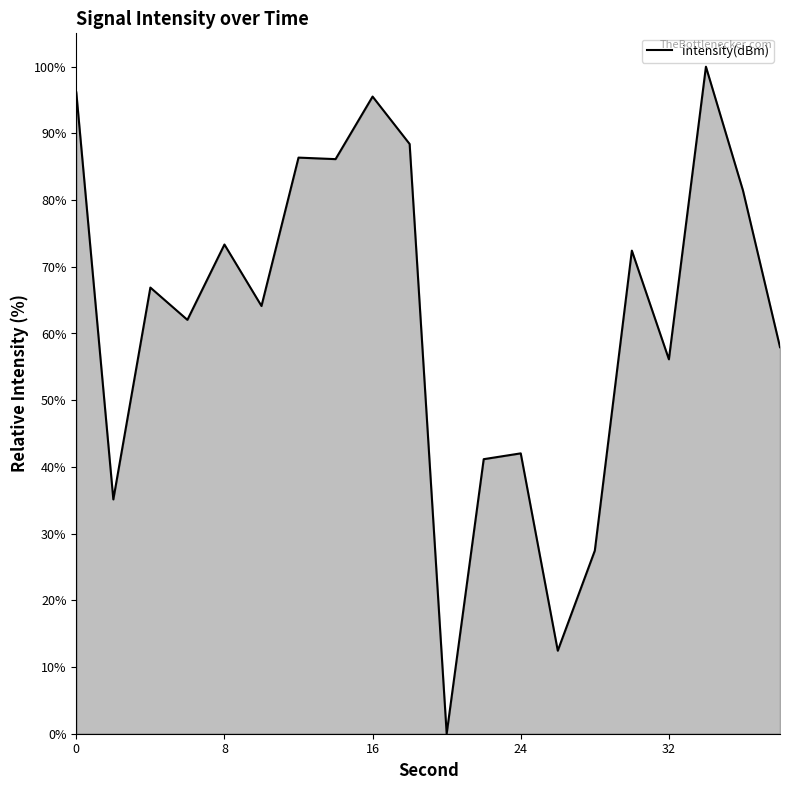

What is the difference between the maximum and minimum values?

100.0